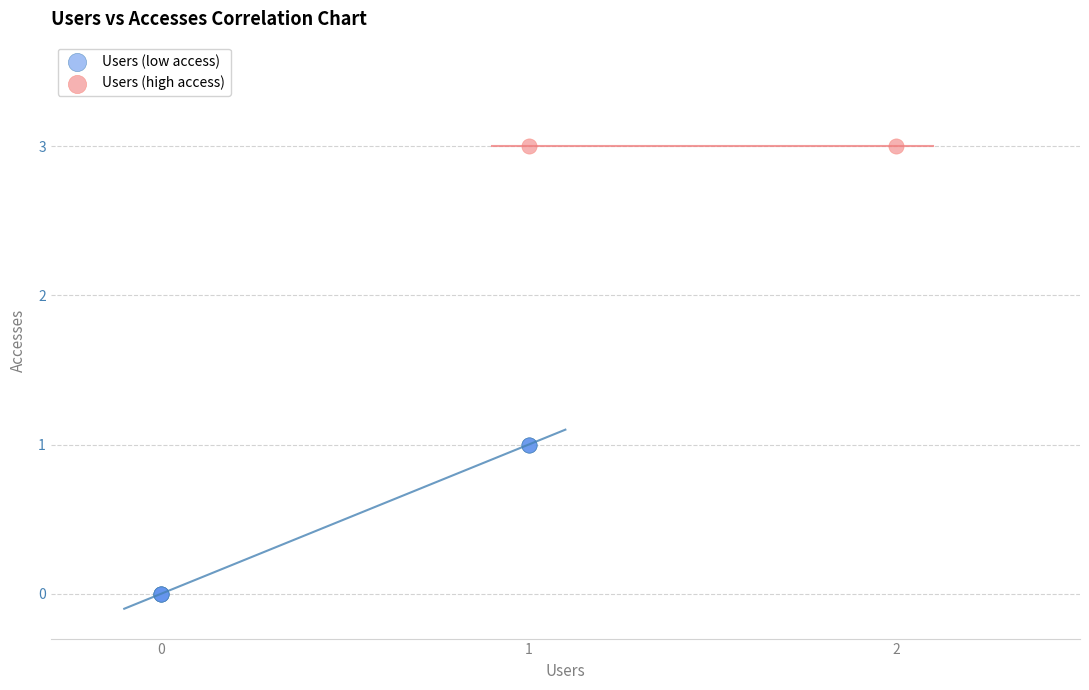

What are all the series names shown in the legend?

Users (low access), Users (high access)